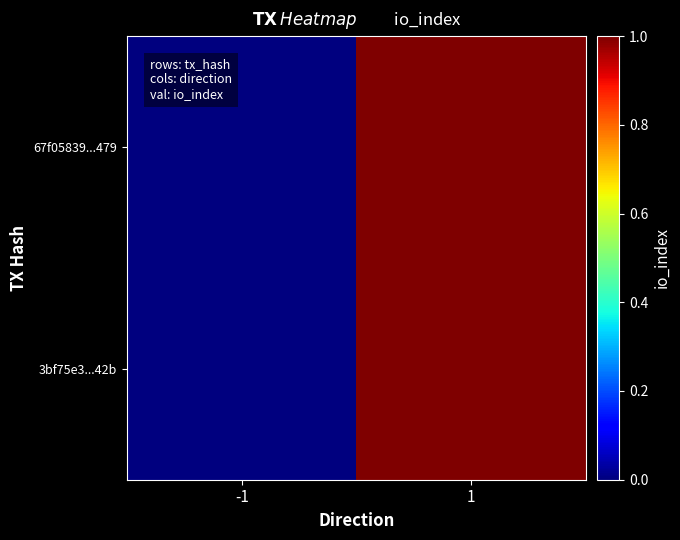

Which series has the widest spread of values?

67f05839...479